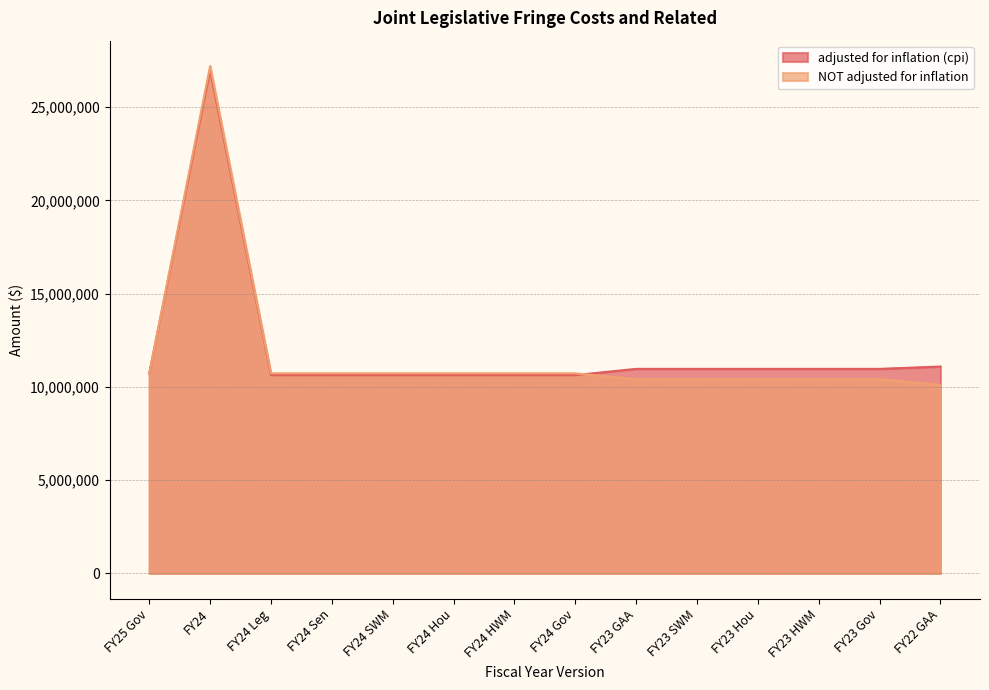

What is the difference between the second highest and second lowest values in the adjusted for inflation (cpi) series?

460522